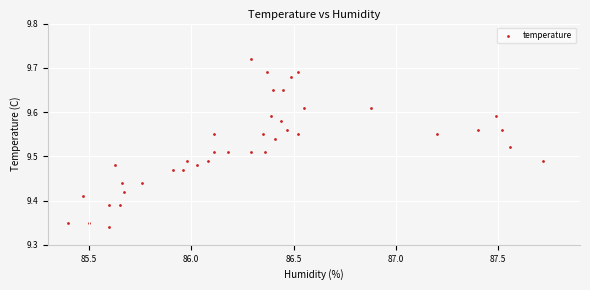

What is the range of Y values (max minus min)?

0.4